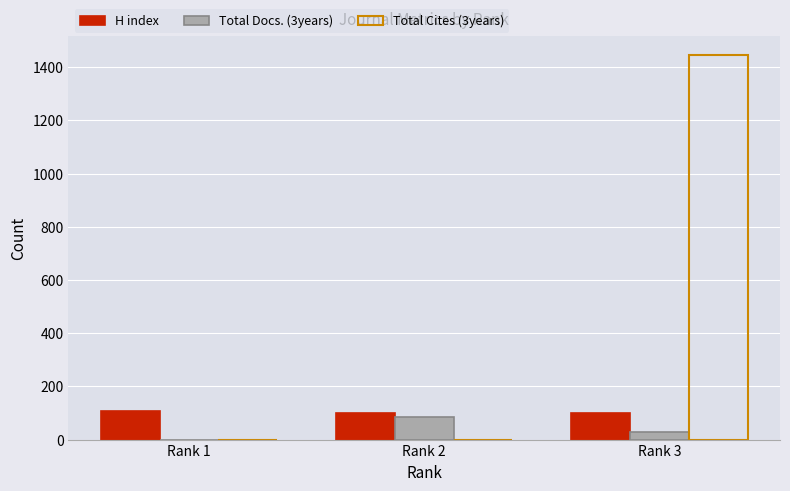

At which category is the sum across all series the highest?

Rank 3